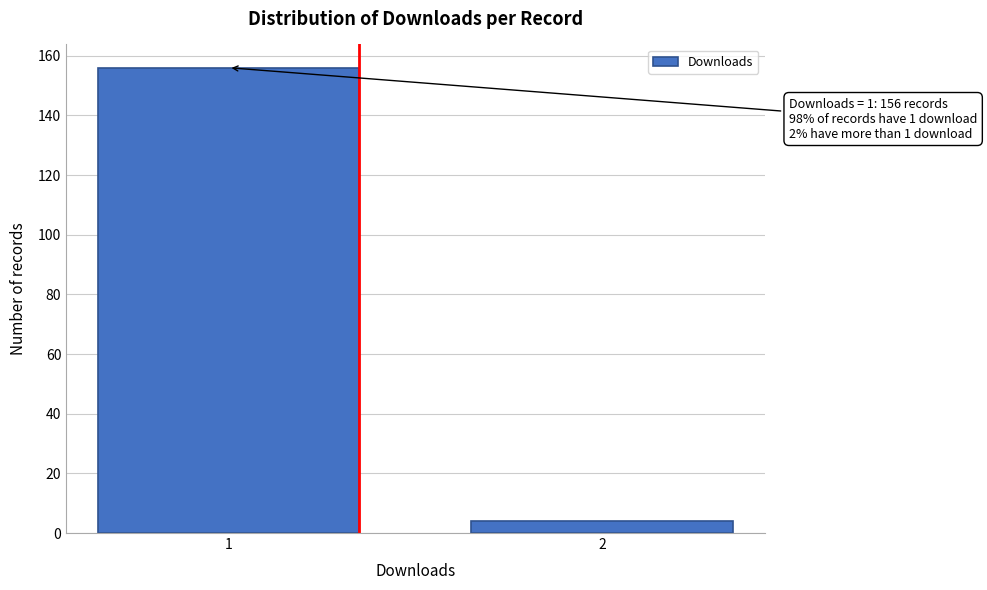

Reading left to right, list all the values displayed in this chart.

156	4